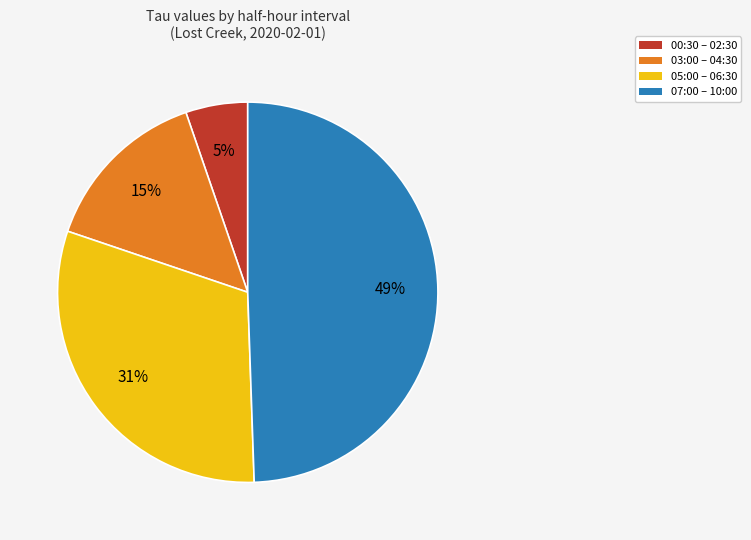

To the nearest percent, what is the difference between the largest and smallest slice percentages?

44%